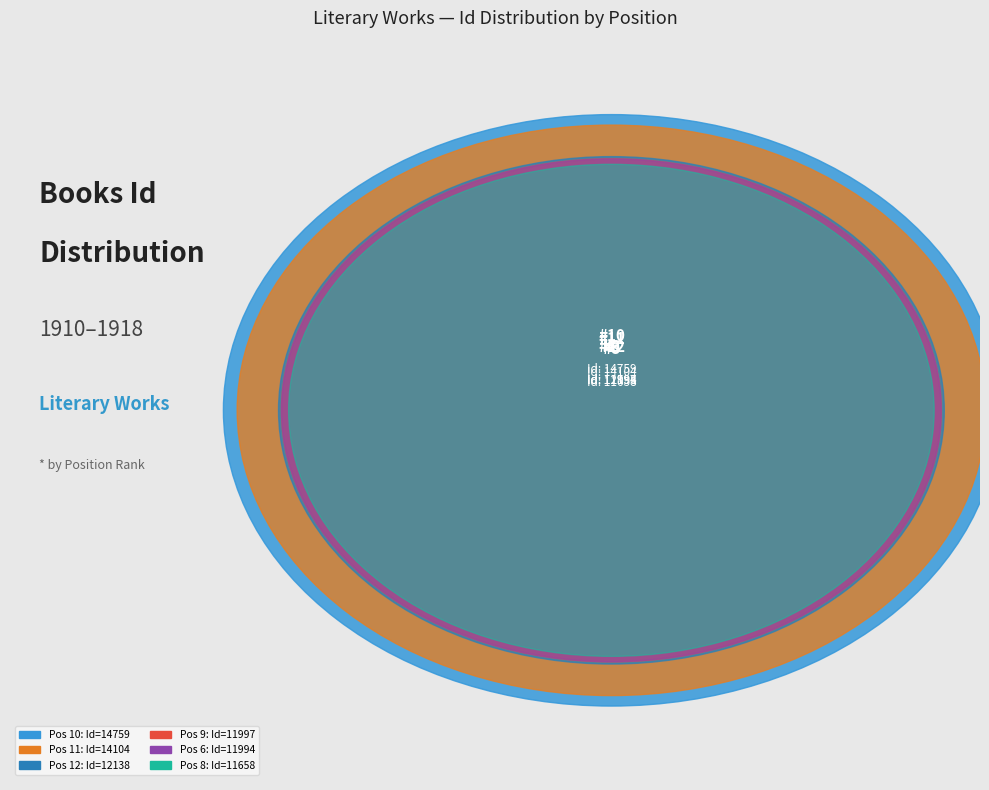

What is the change in value from 7 to 12?

+7850